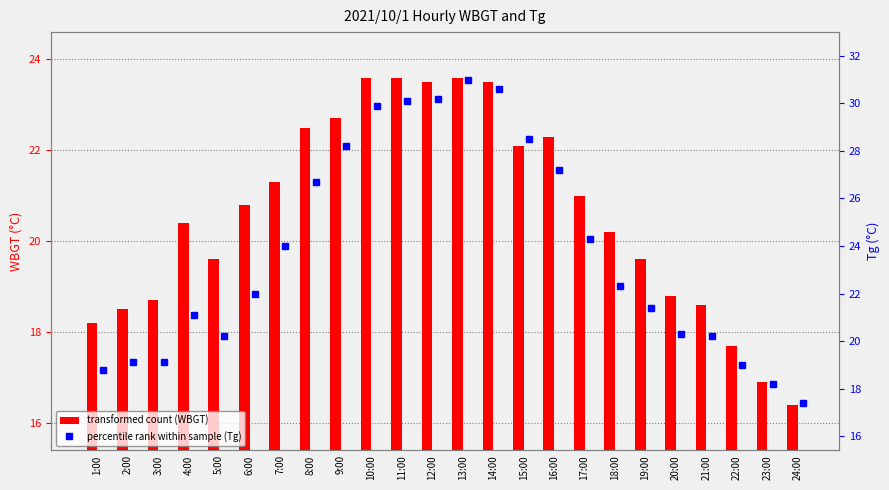

What is the value of the Tg bar at the 2nd from the left?

19.1